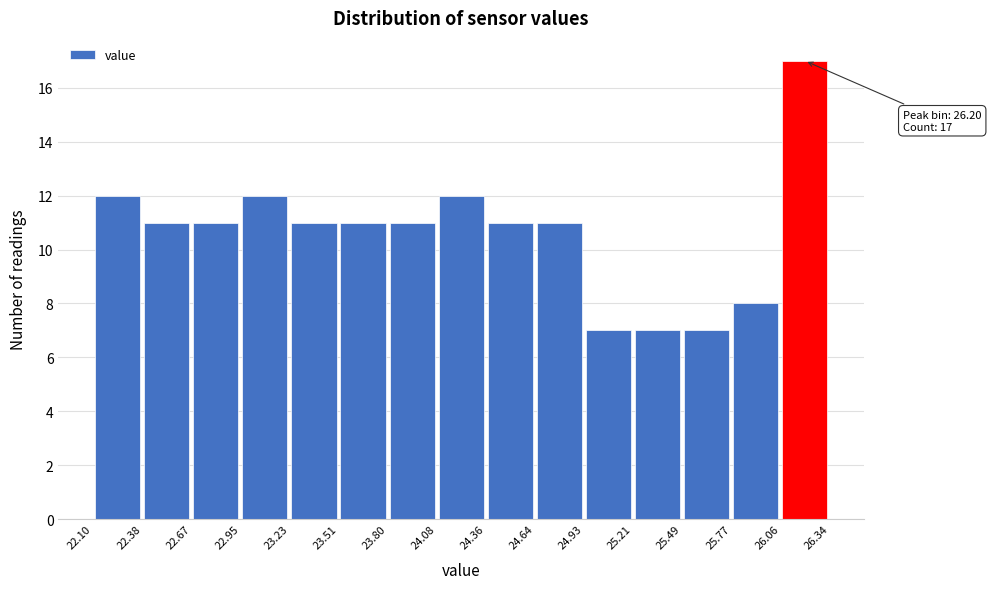

Over which range of the x-axis is the bar tallest?

26.06 to 26.34